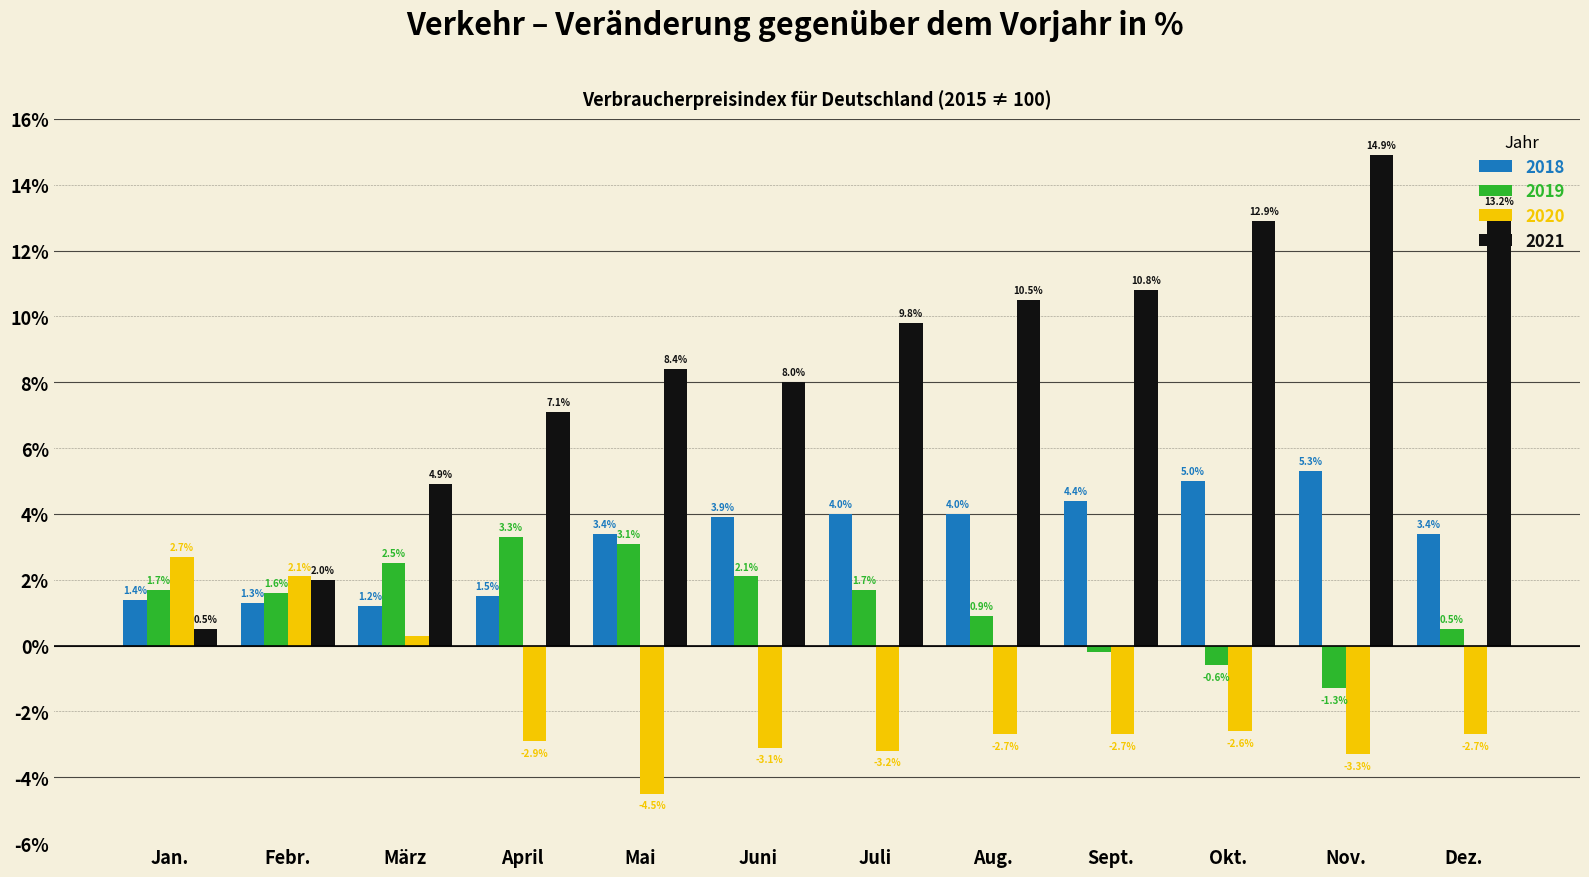

Reading left to right, extract all data points from this chart.

2018: 1.4	1.3	1.2	1.5	3.4	3.9	4.0	4.0	4.4	5.0	5.3	3.4
2019: 1.7	1.6	2.5	3.3	3.1	2.1	1.7	0.9	-0.2	-0.6	-1.3	0.5
2020: 2.7	2.1	0.3	-2.9	-4.5	-3.1	-3.2	-2.7	-2.7	-2.6	-3.3	-2.7
2021: 0.5	2.0	4.9	7.1	8.4	8.0	9.8	10.5	10.8	12.9	14.9	13.2